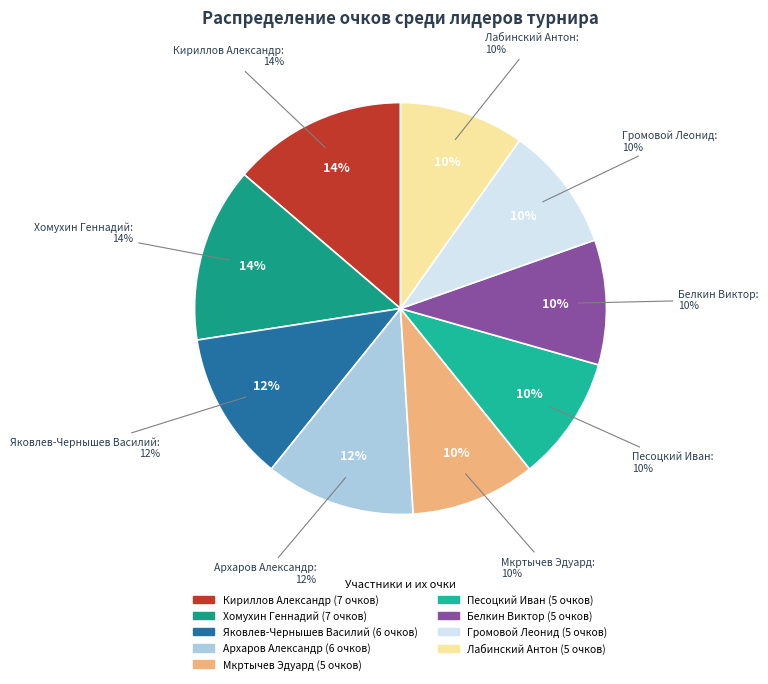

To the nearest percent, what percentage of the pie is Мкртычев Эдуард?

10%